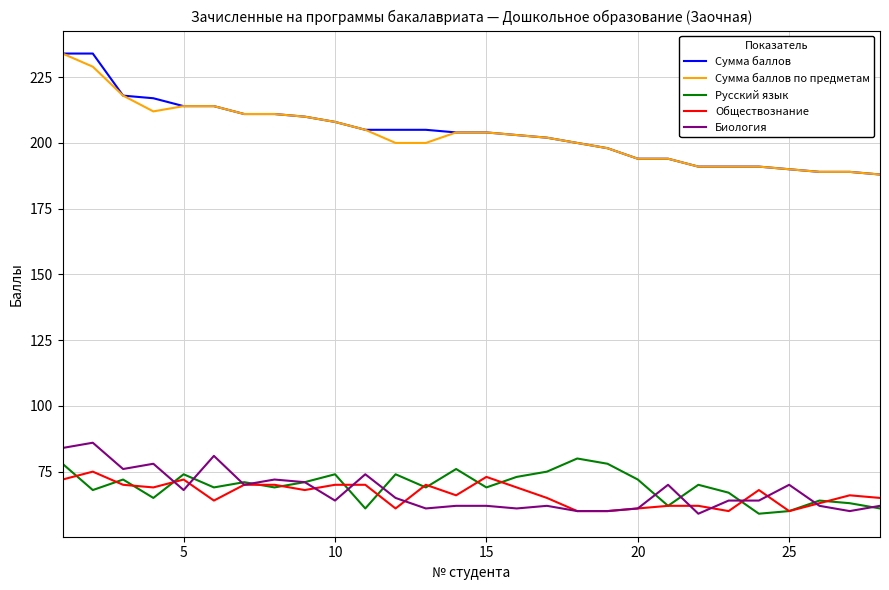

True or false: Русский язык and Сумма баллов intersect in this chart.

False